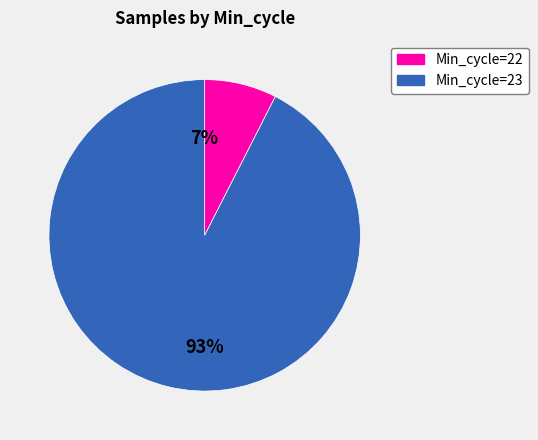

Does any single category account for the majority?

Yes